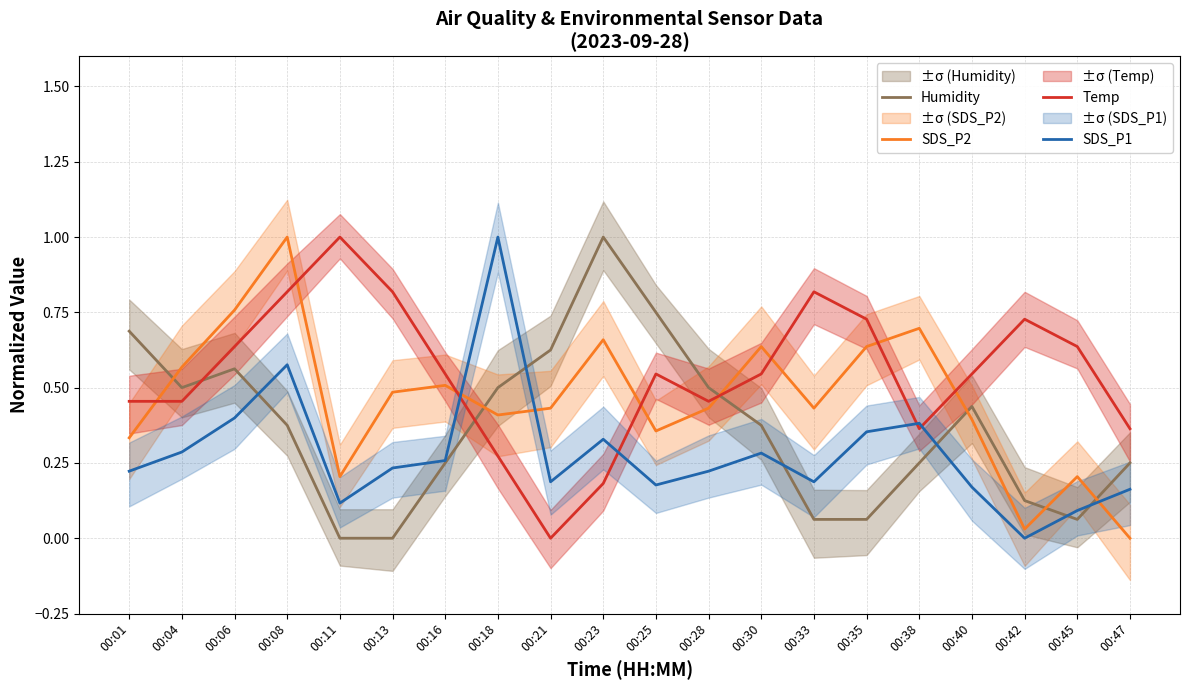

Where is SDS_P2 nearest to the value 0?

00:47